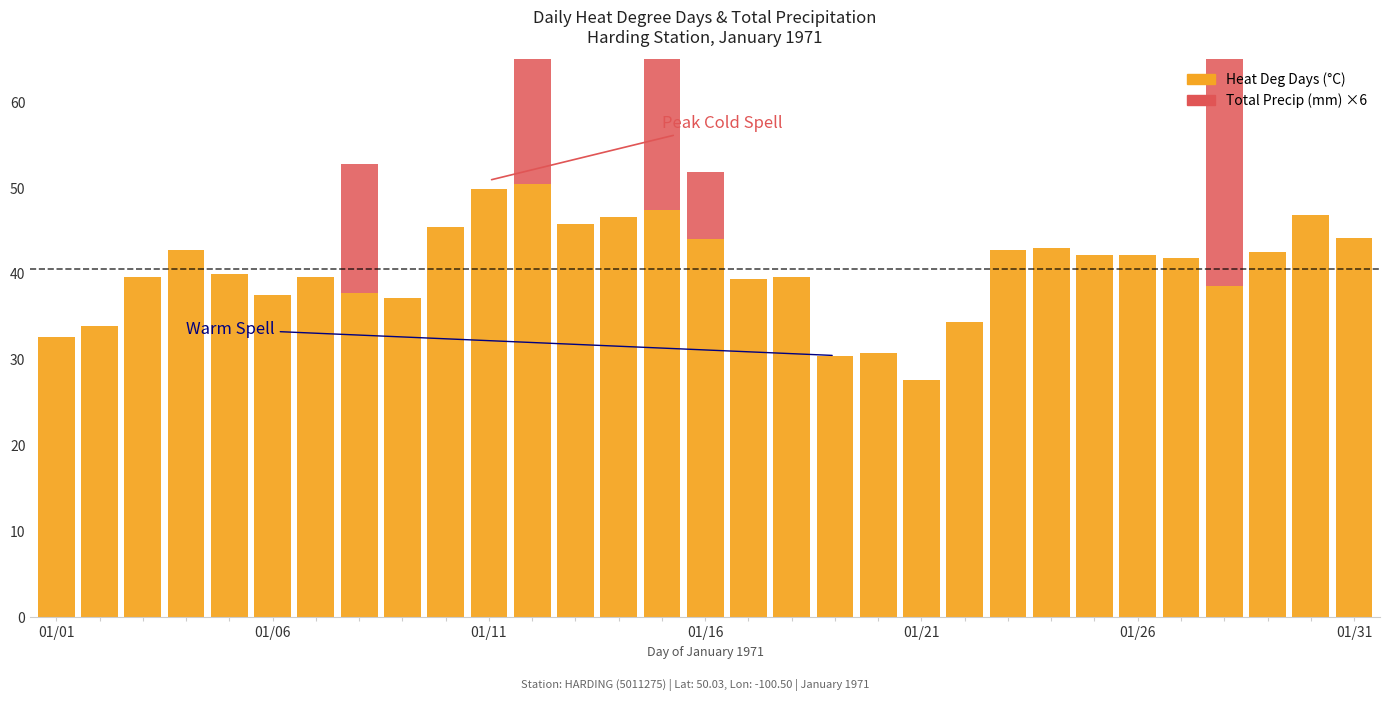

Between 01/16 and 20, which is larger?

01/16